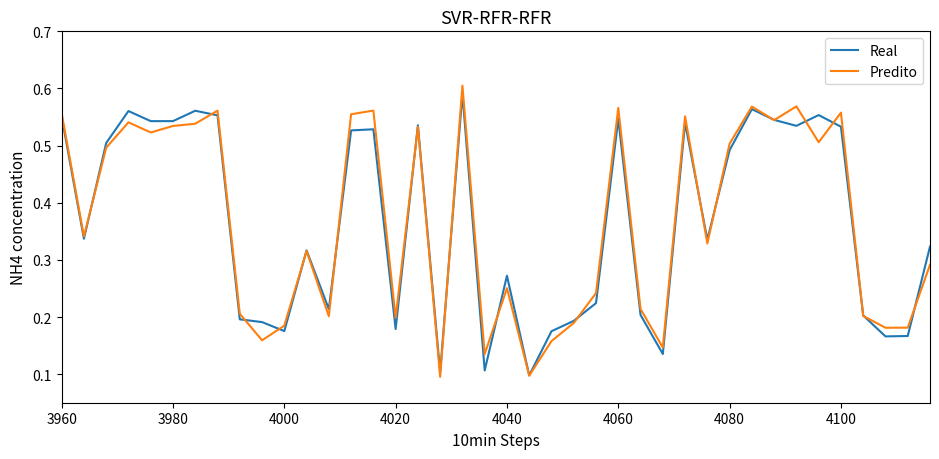

True or false: Real and Predito cross at least once.

True